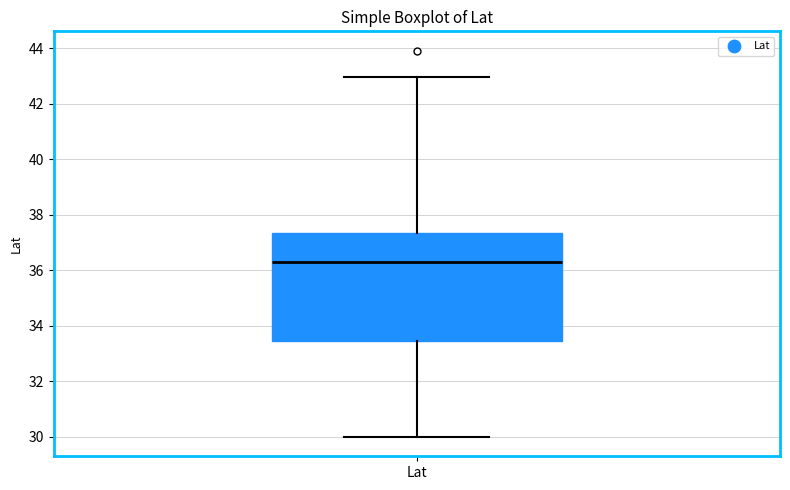

Read this box plot against the y-axis: the position of the median line, the range covered by the box, and the ends of both whiskers. The values are not printed on the chart, so give them approximately, as read against the axis.

median 36.4, box 33.4 to 37.4, whiskers 30.0 to 43.0